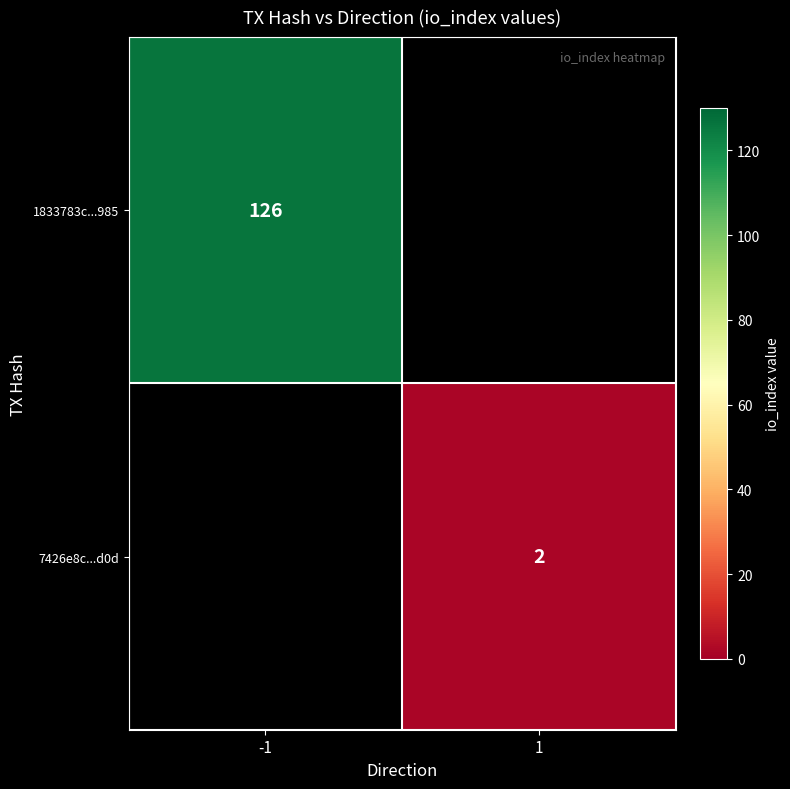

Which label corresponds to the smallest value in the chart?

1